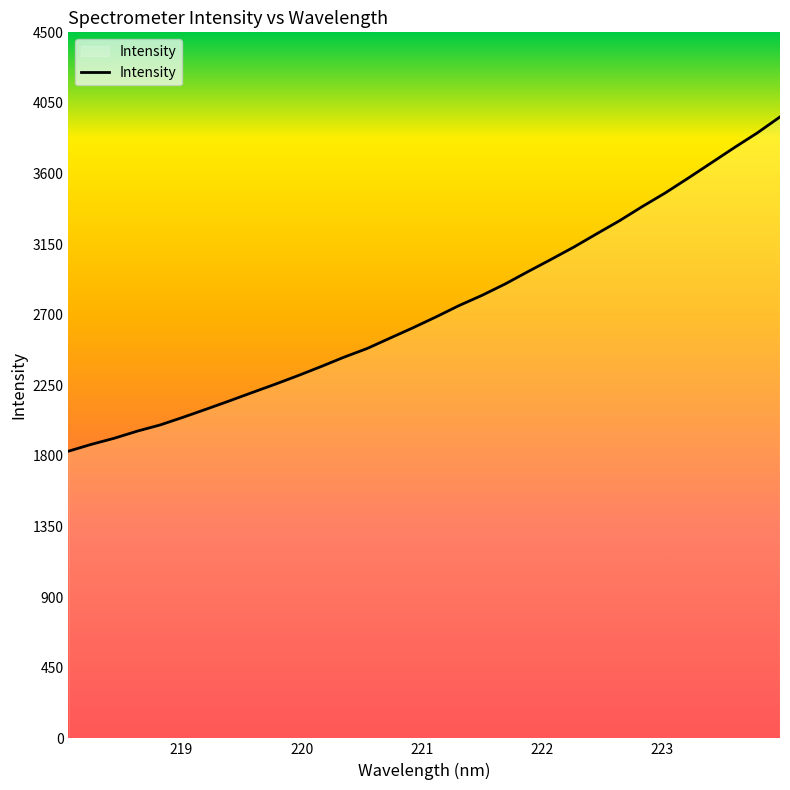

What is the maximum value shown in the chart?

3960.9